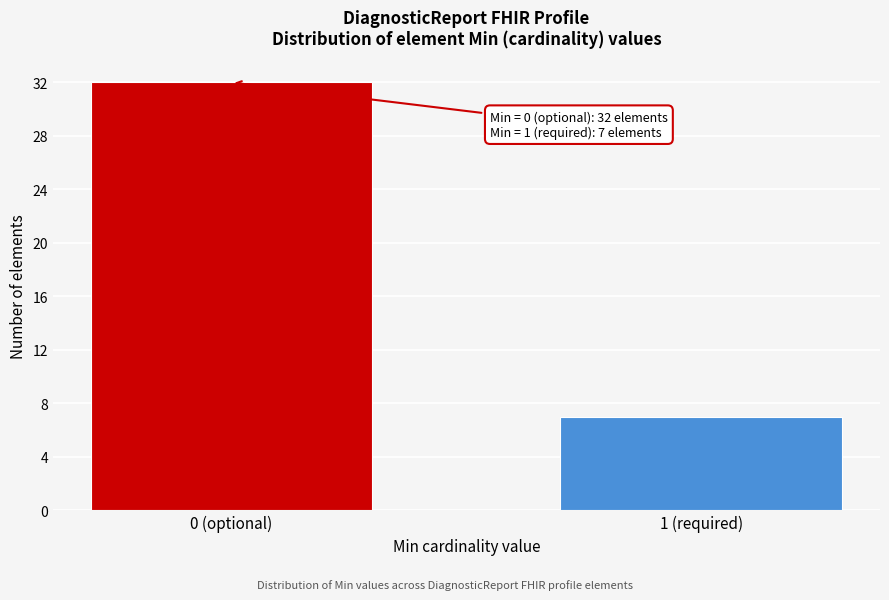

Reading left to right, extract all data points from this chart.

0 (optional)=32	1 (required)=7